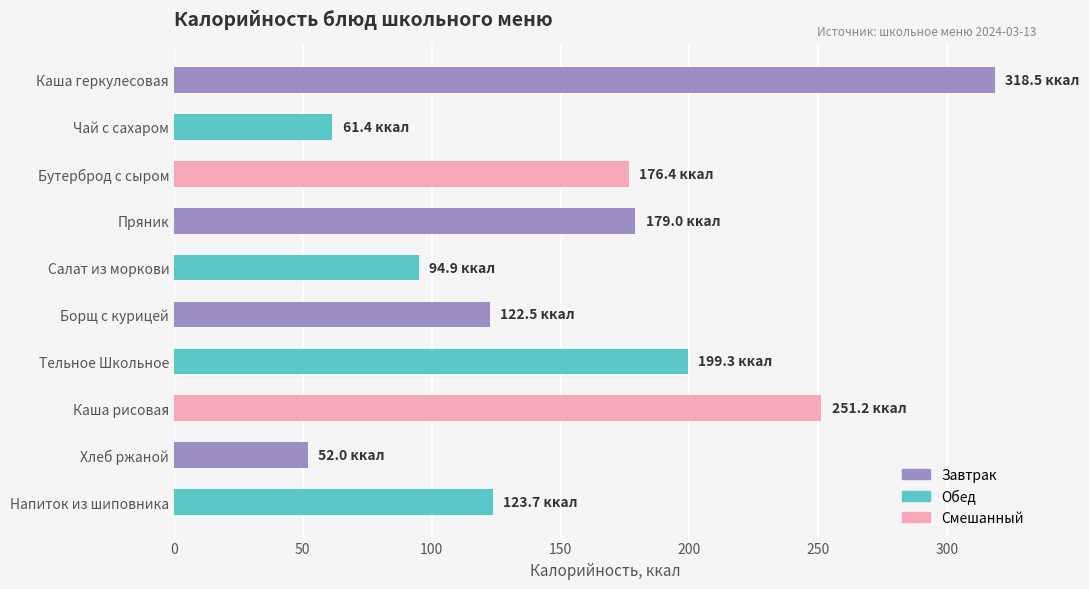

How many values are below 176?

5